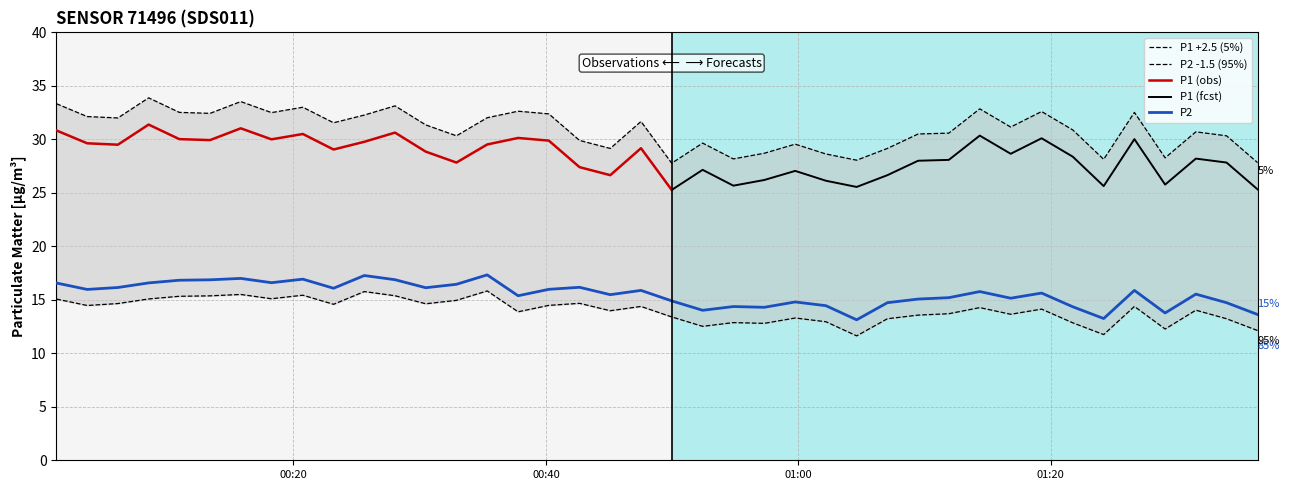

What is the highest value of the P2 series?

17.3